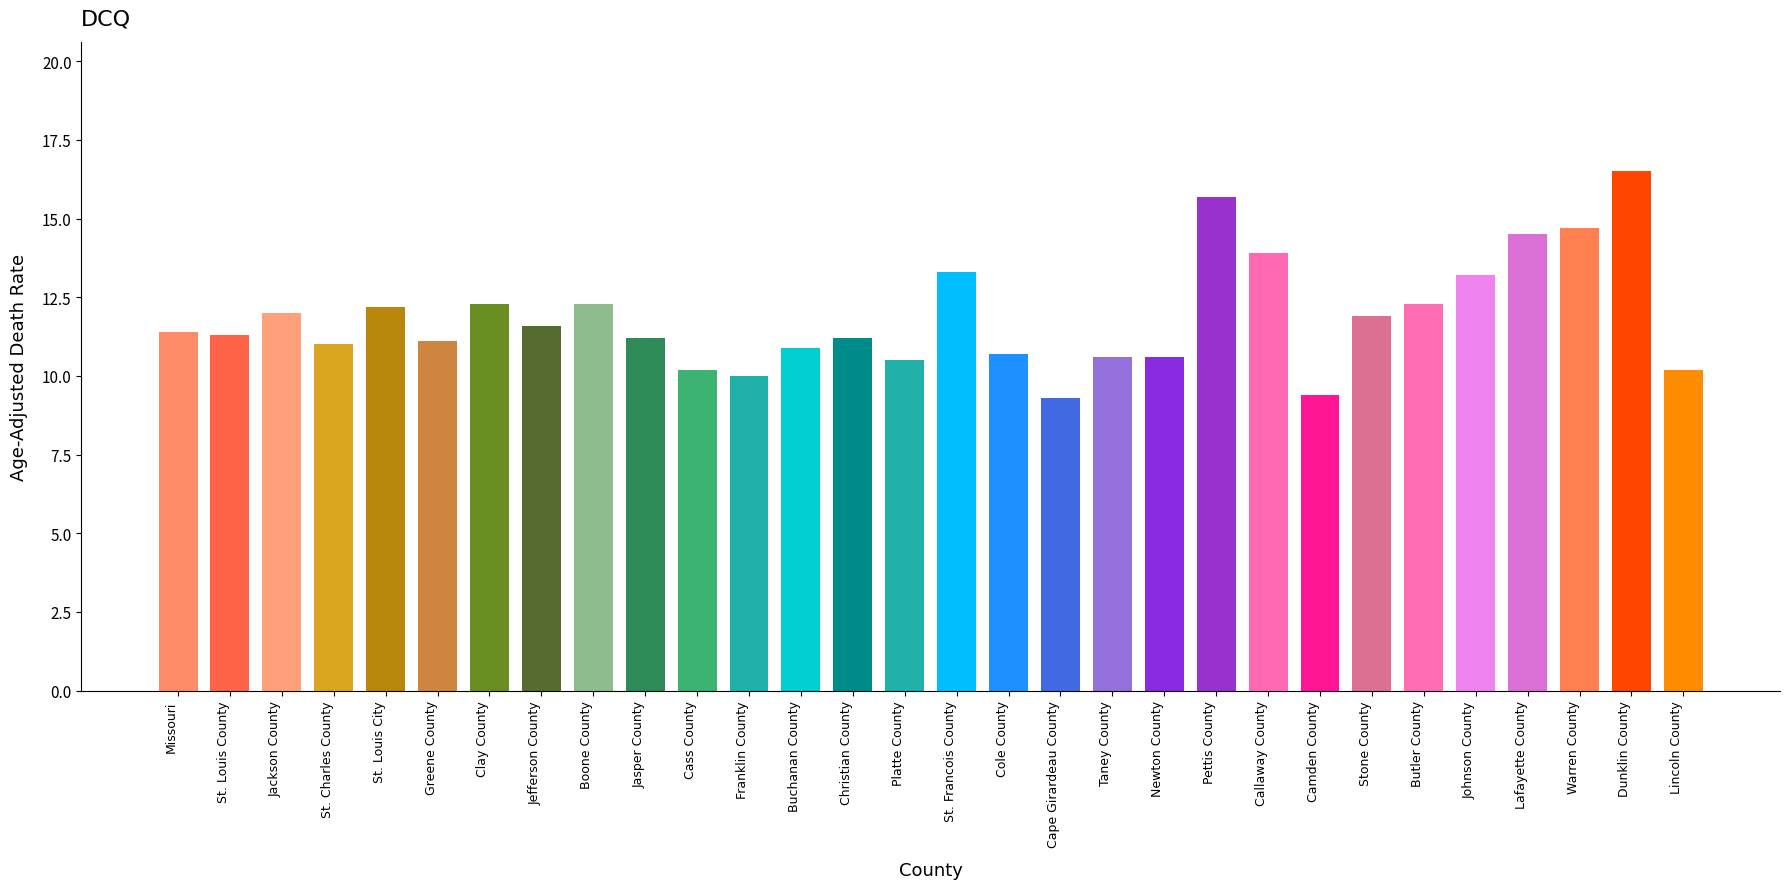

What is the maximum value shown in the chart?

16.5